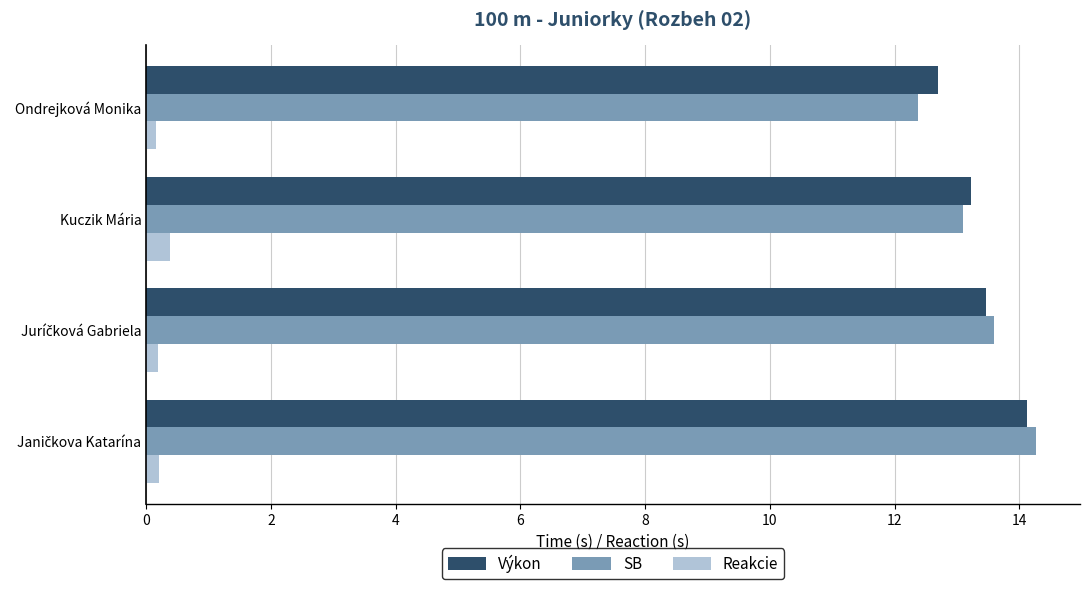

Which series has the largest range (max minus min)?

SB